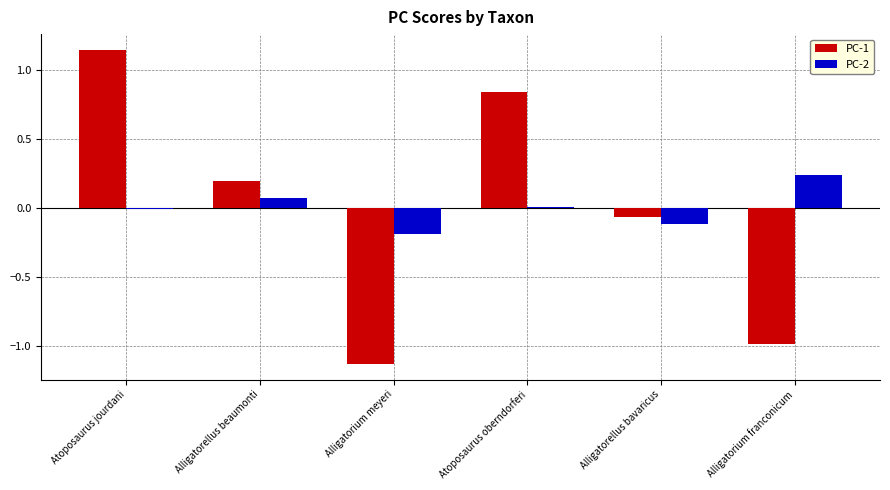

The PC-1 series shows 1.3 at Atoposaurus oberndorferi. True or false?

False